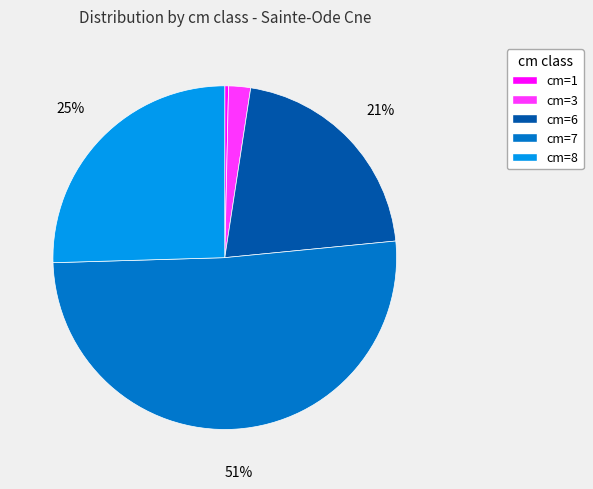

Count the number of slices in the pie.

5